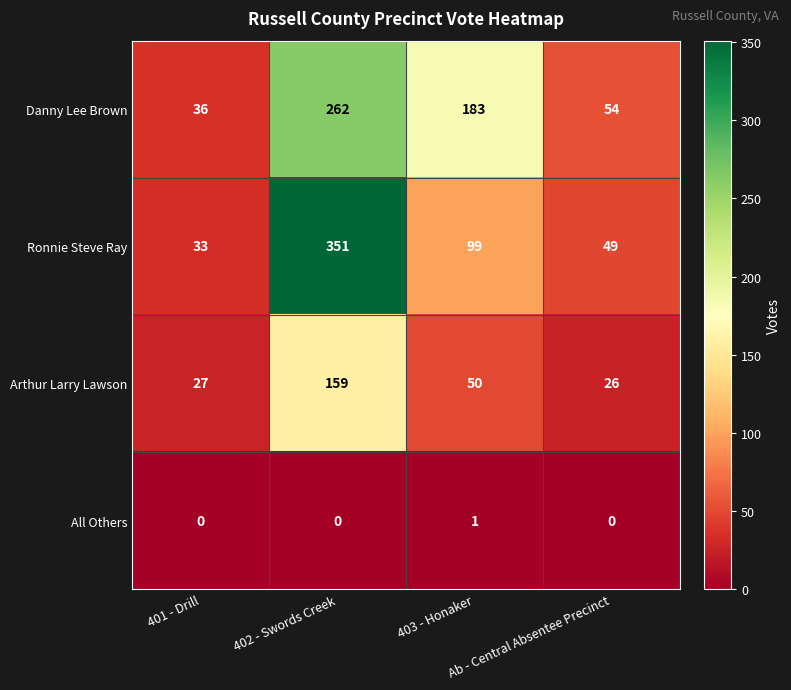

Count the number of data series in this chart.

4